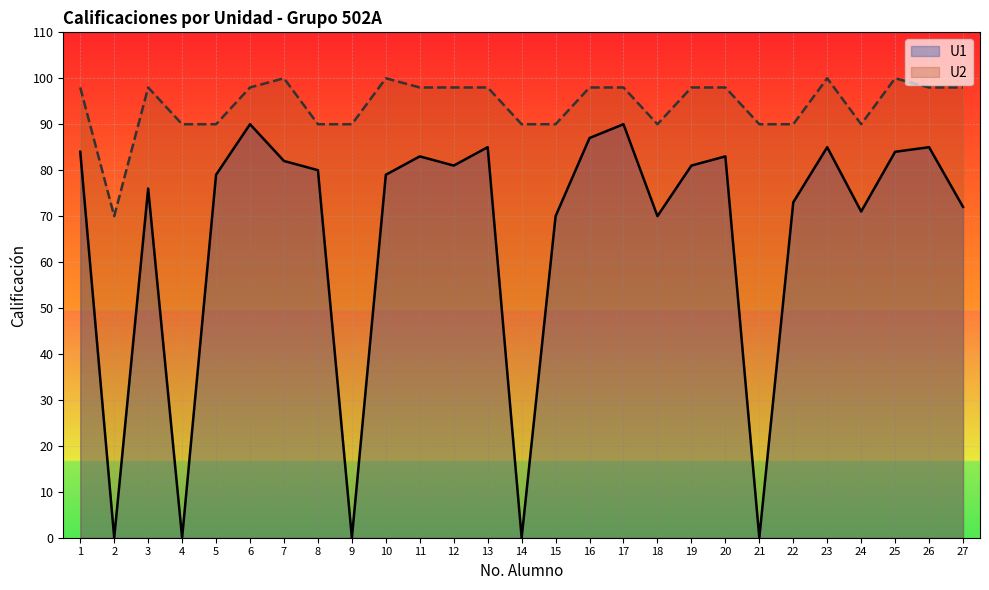

Read the U2 value at 11.

98